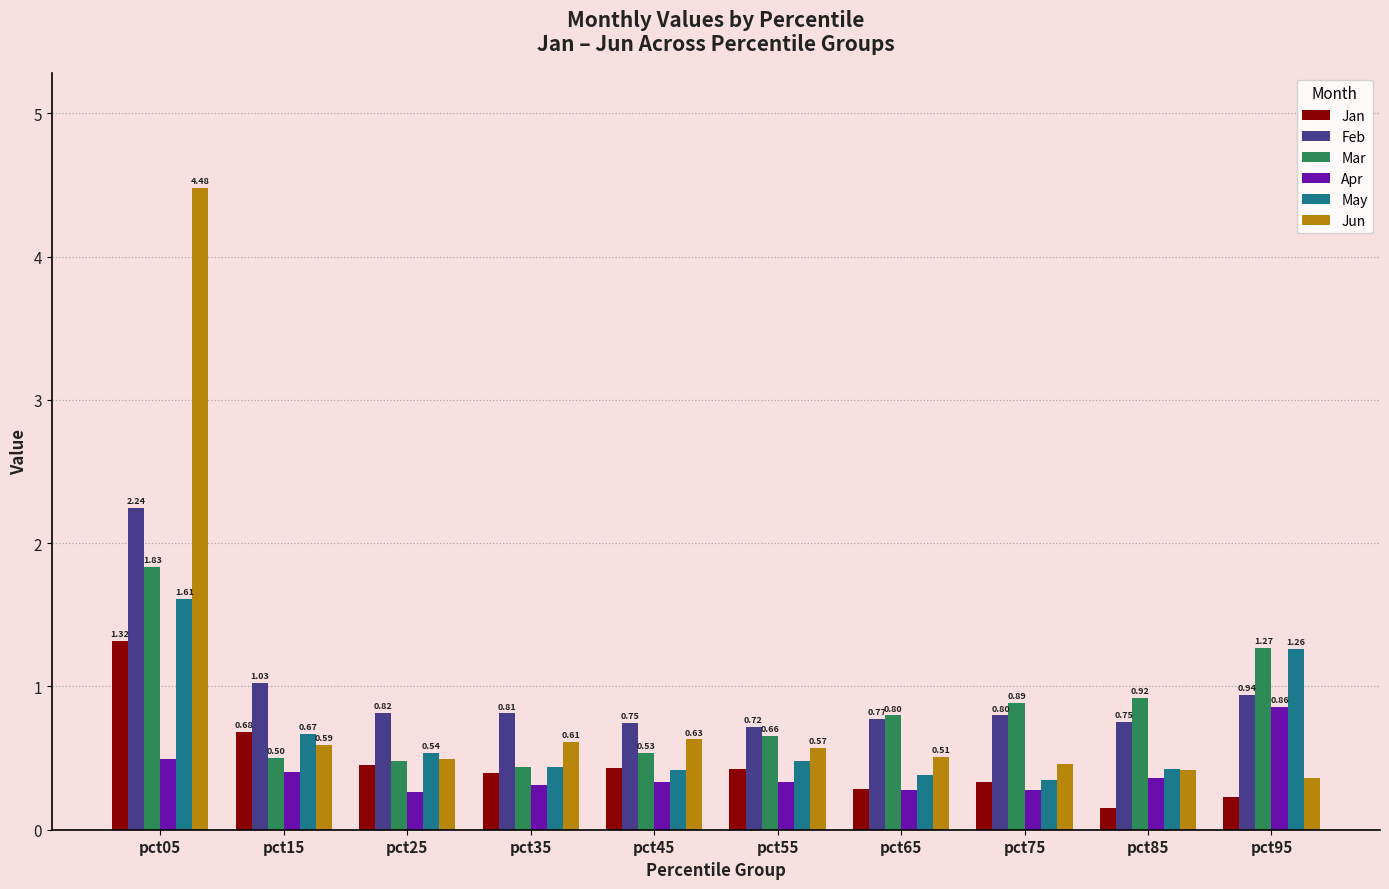

At pct45, list the series in order from largest to smallest.

Feb, Jun, Mar, Jan, May, Apr